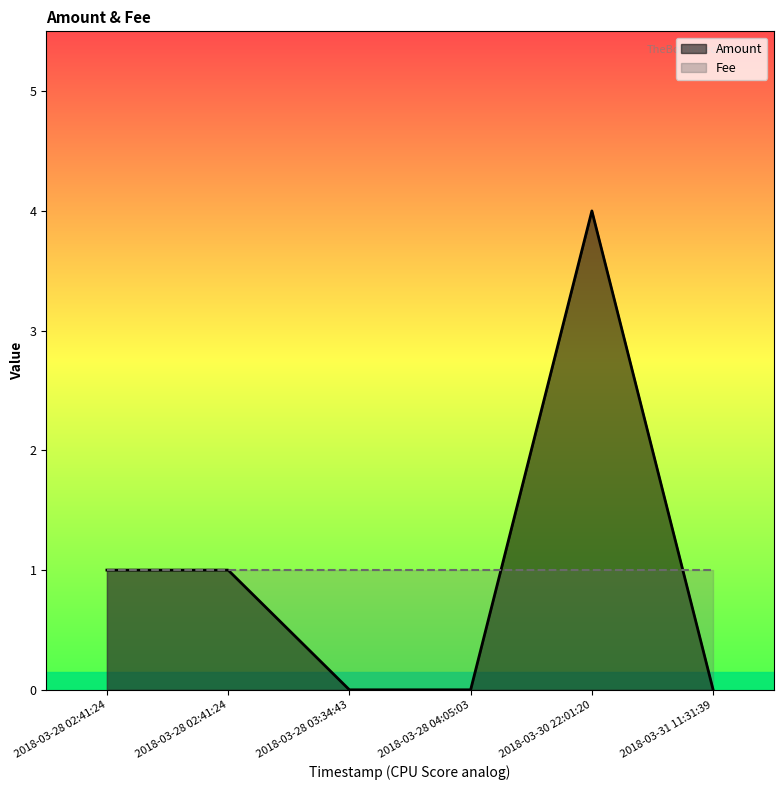

Between 2018-03-30 22:01:20 and 2018-03-31 11:31:39, which is larger?

2018-03-30 22:01:20